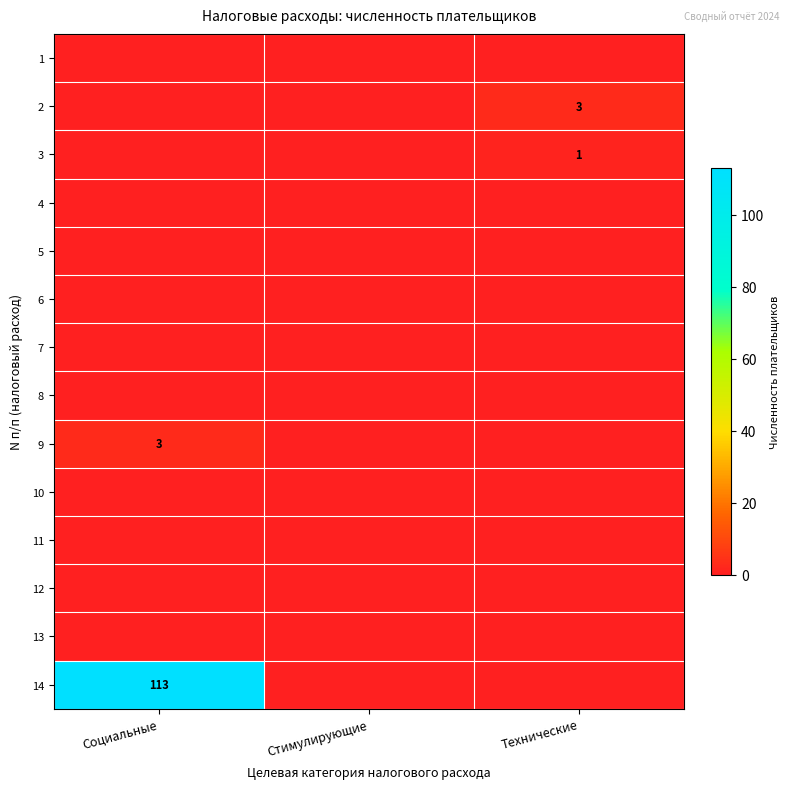

What is the difference between the maximum and minimum values in the 9 series?

3